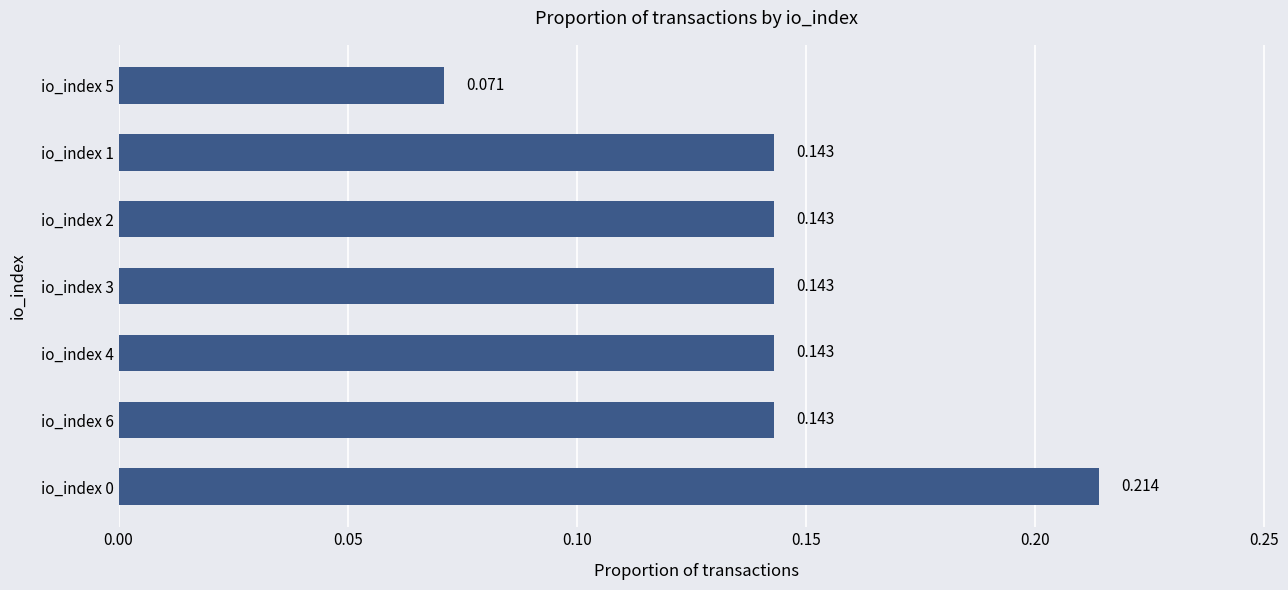

How many bars are there in total?

7